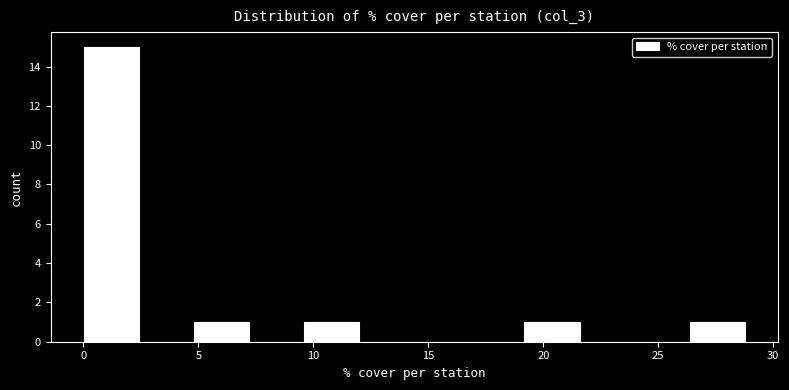

Reading left to right, list every bar in this chart as the range it spans on the x-axis followed by its height. Neither the bar edges nor the heights are printed on the chart, so give them approximately, as read against the axes.

0.0 to 2.5: 15
2.5 to 5.0: 0
5.0 to 7.0: 1
7.0 to 9.5: 0
9.5 to 12.0: 1
12.0 to 14.5: 0
14.5 to 17.0: 0
17.0 to 19.0: 0
19.0 to 21.5: 1
21.5 to 24.0: 0
24.0 to 26.5: 0
26.5 to 29.0: 1